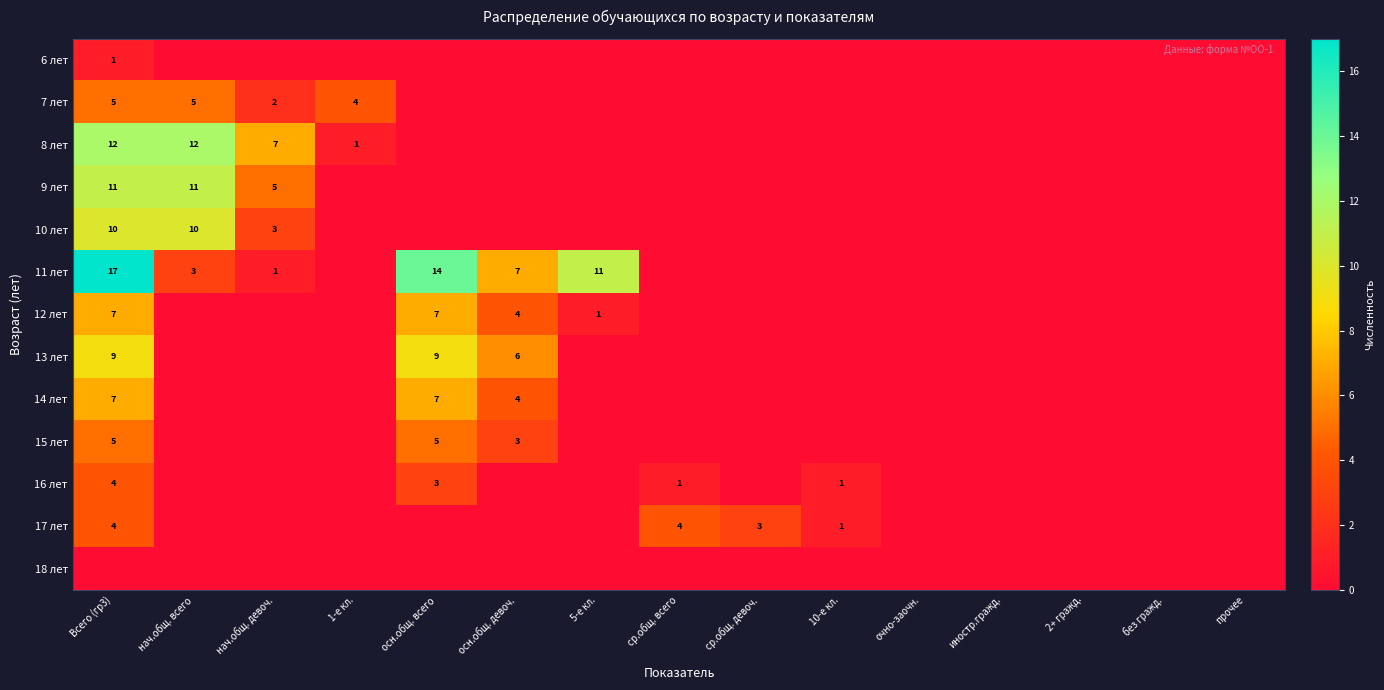

The value of 10 лет at Всего (гр3) is 10. True or false?

True